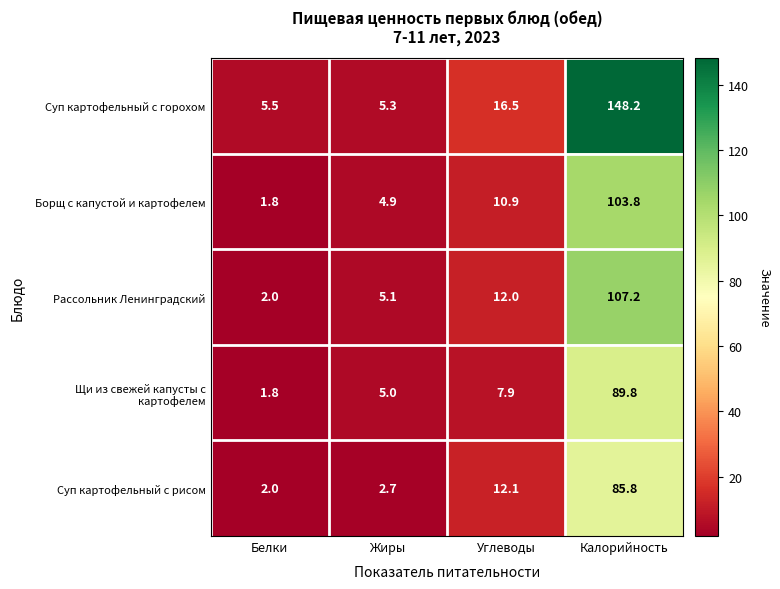

Read the Борщ с капустой и картофелем value at Жиры.

4.9